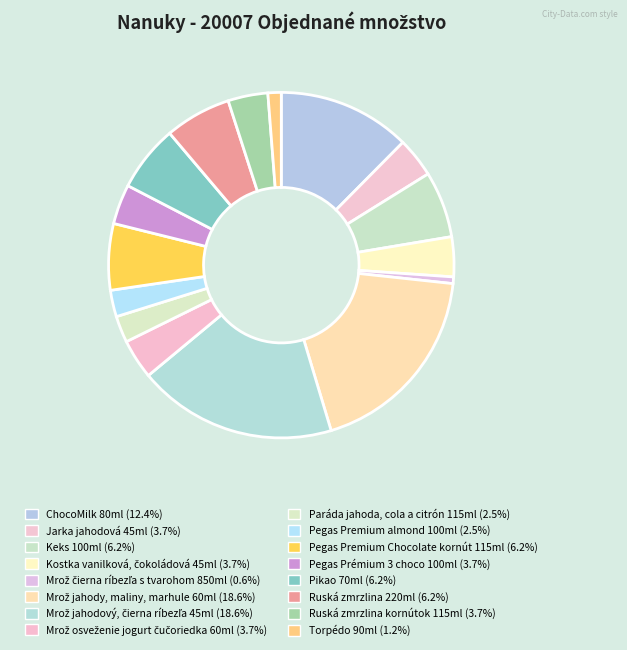

The Ruská zmrzlina 220ml slice represents 21% of the pie. True or false?

False